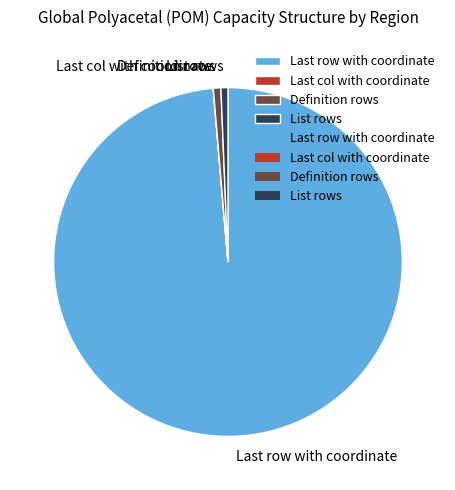

Is it true that List rows is 1% of the pie?

True